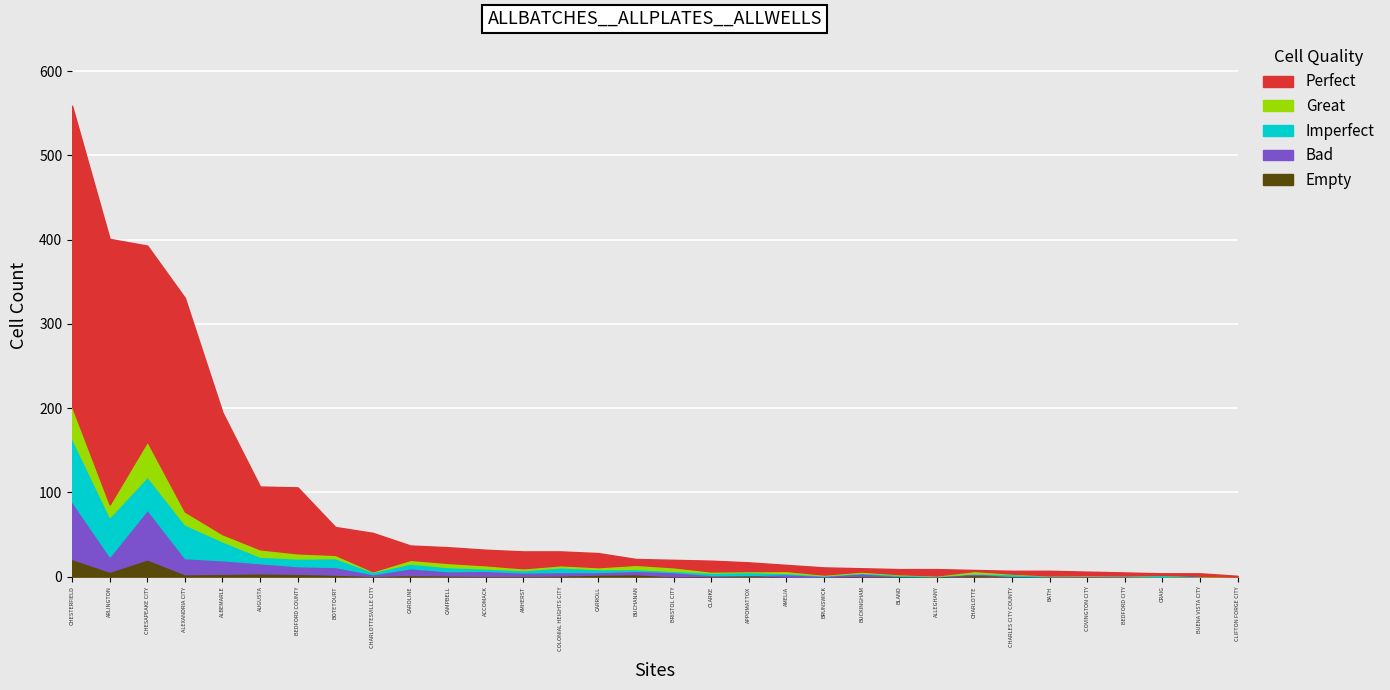

How many data points in TOTAL are less than 21?

16